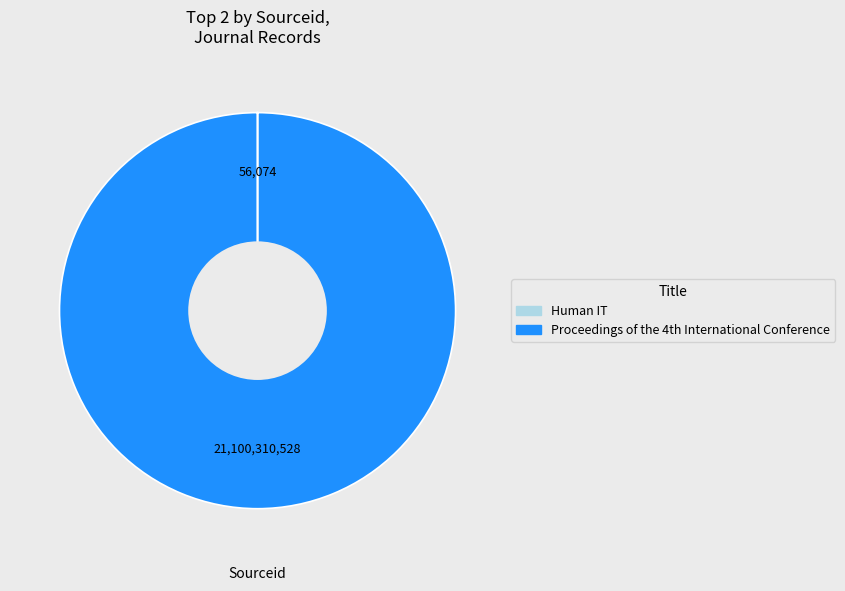

What is the majority slice?

Proceedings of the 4th International Conference